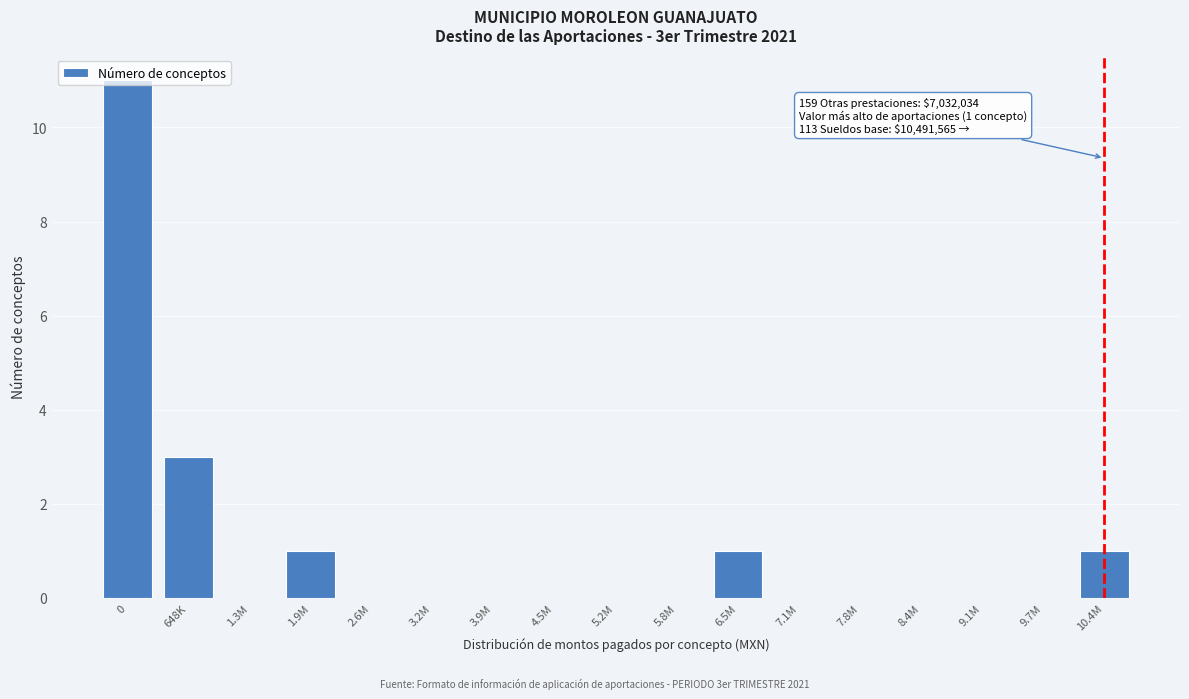

What is the sum of all values?

17